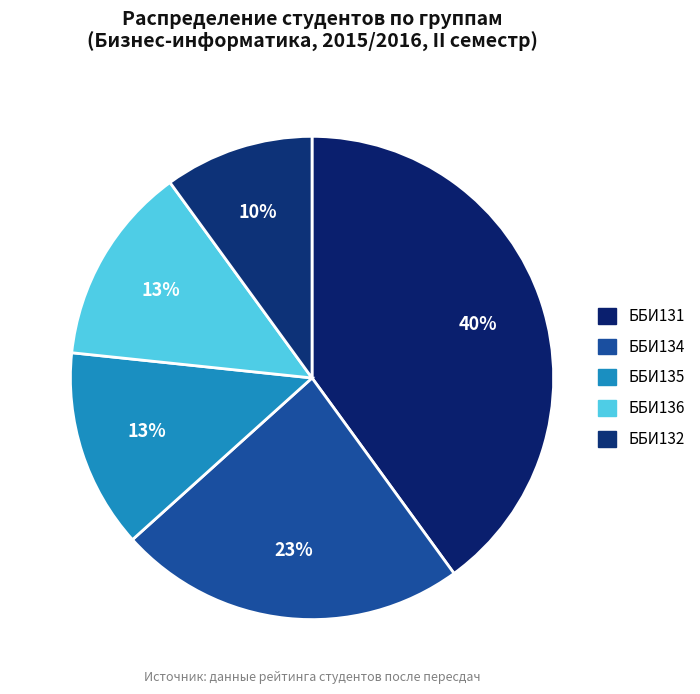

How many slices are in this pie chart?

5